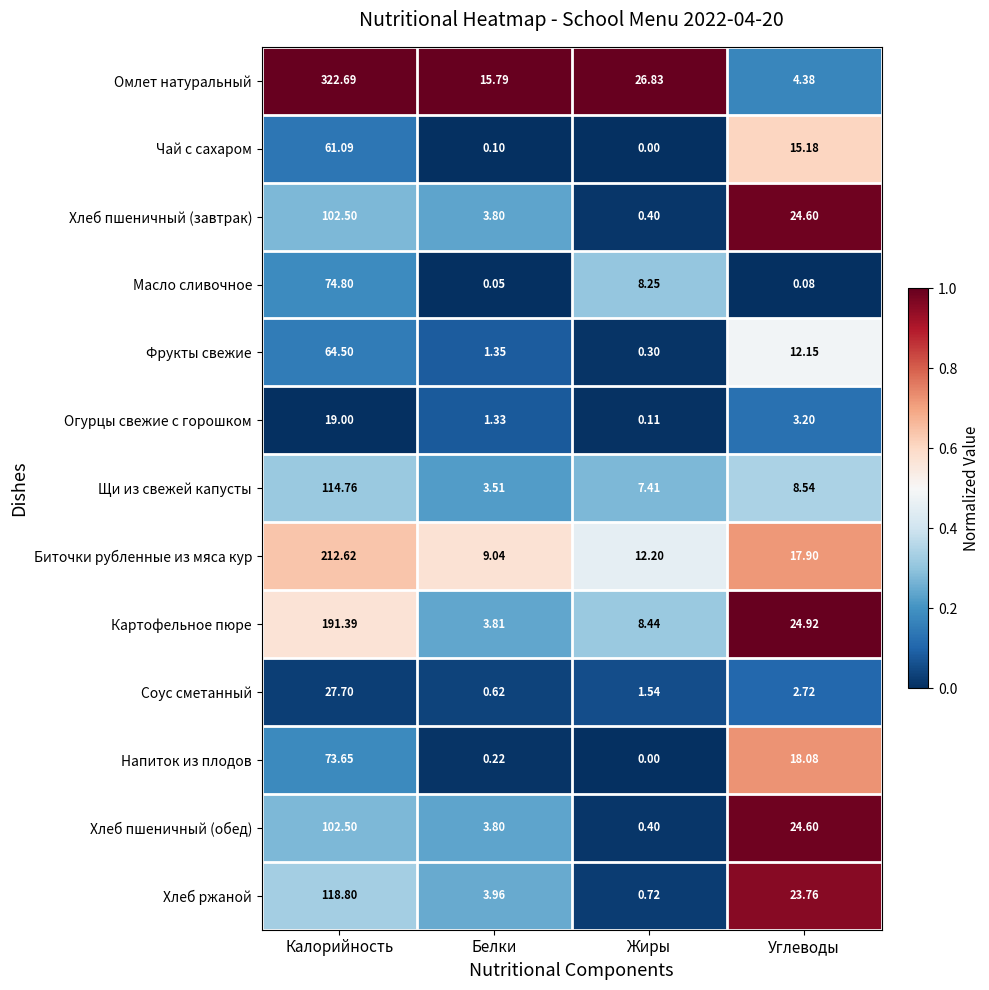

At which category does the chart reach its peak across all series?

Калорийность